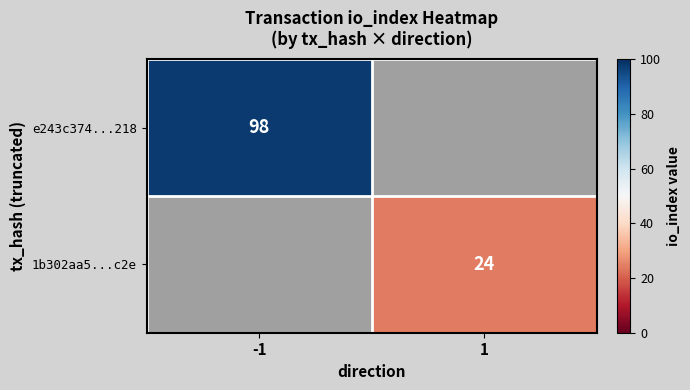

The e243c374...218 series shows 98 at -1. True or false?

True